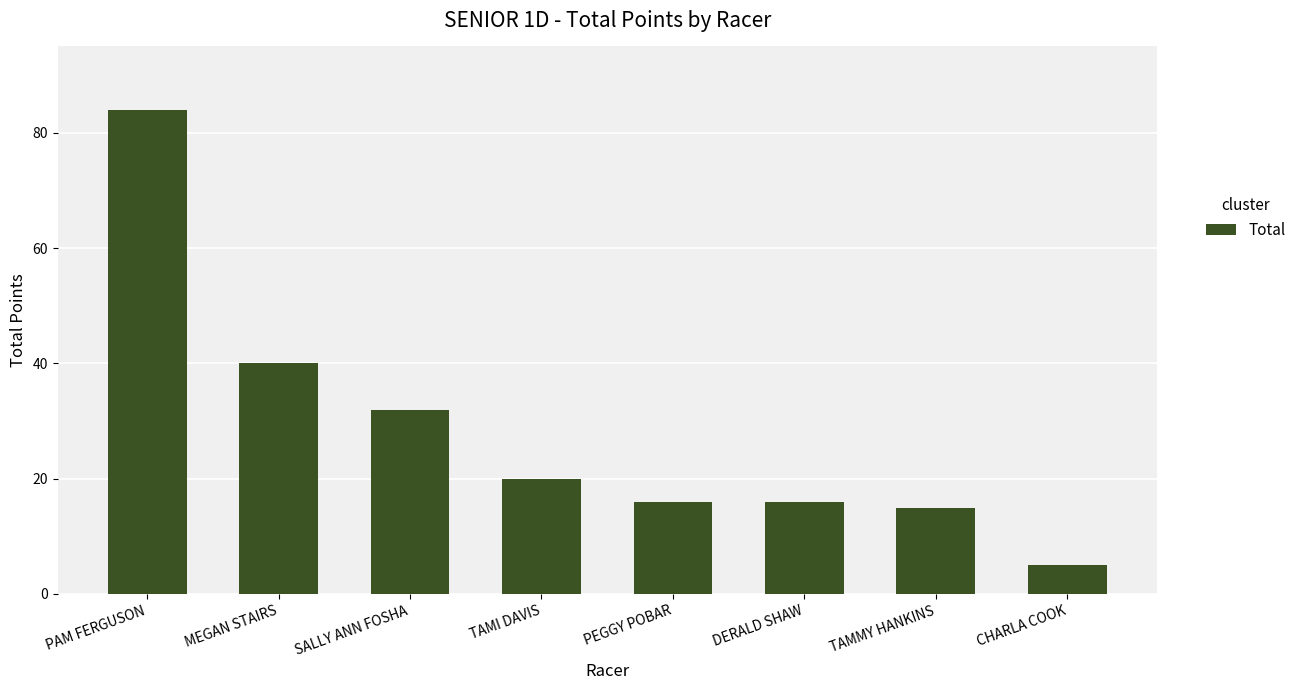

What is the sum of the values at PAM FERGUSON and PEGGY POBAR?

100